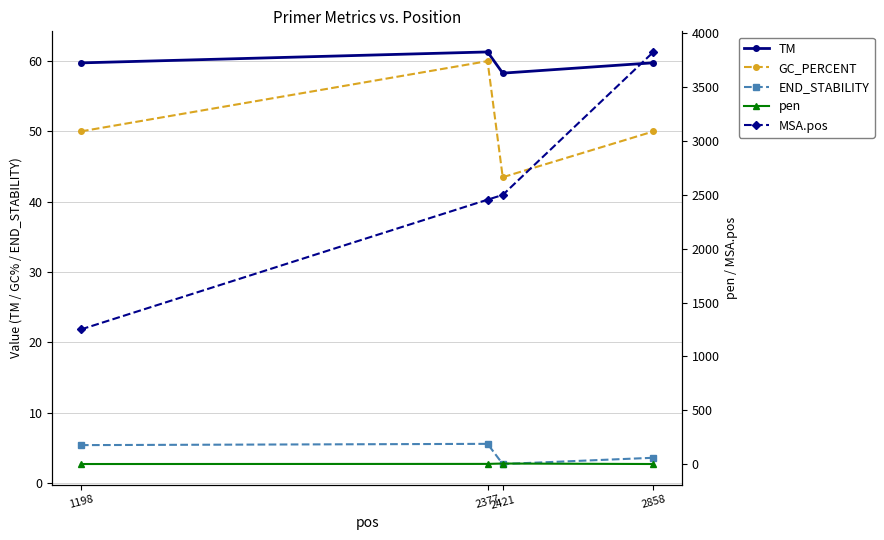

How many values in the GC_PERCENT series exceed 50?

1